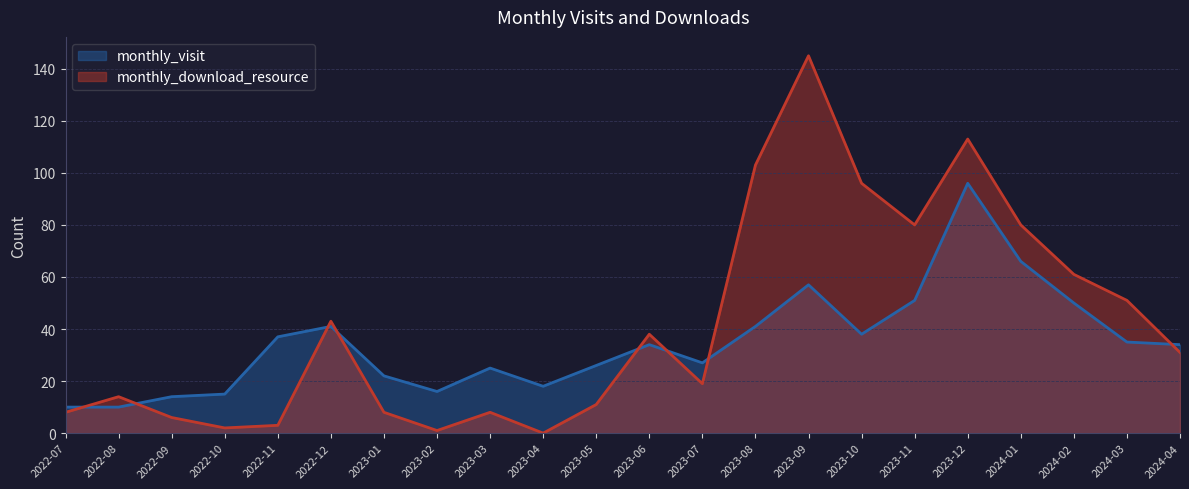

What are all the series names shown in the legend?

monthly_visit, monthly_download_resource